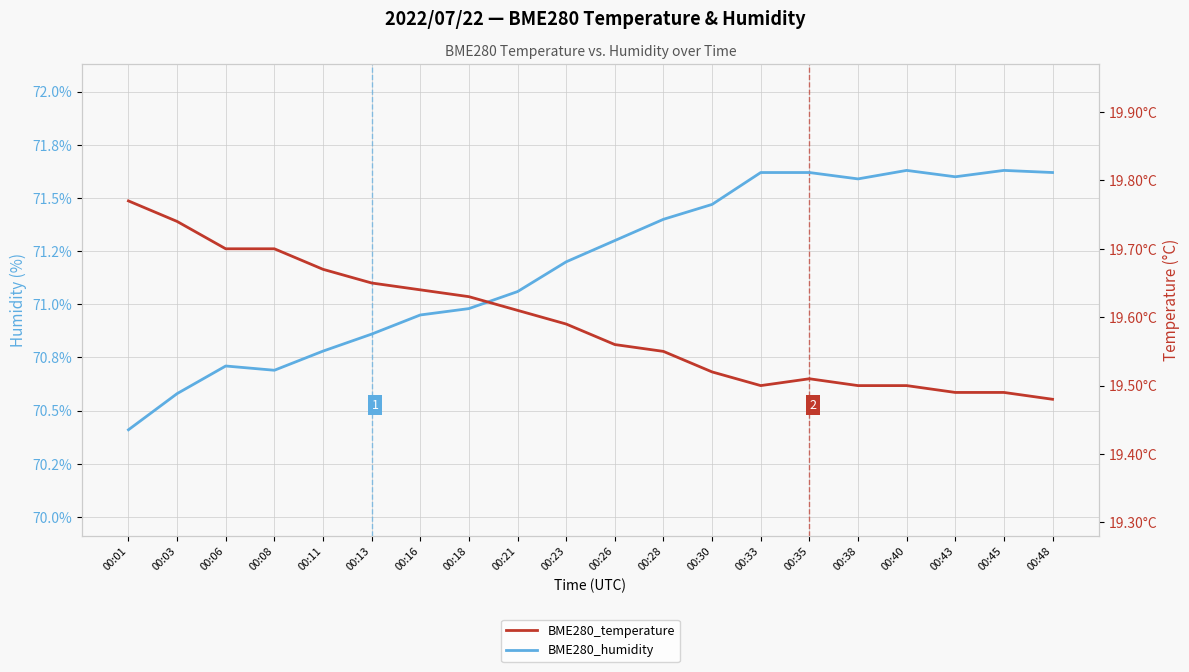

Where is the first local minimum for BME280_humidity?

00:08